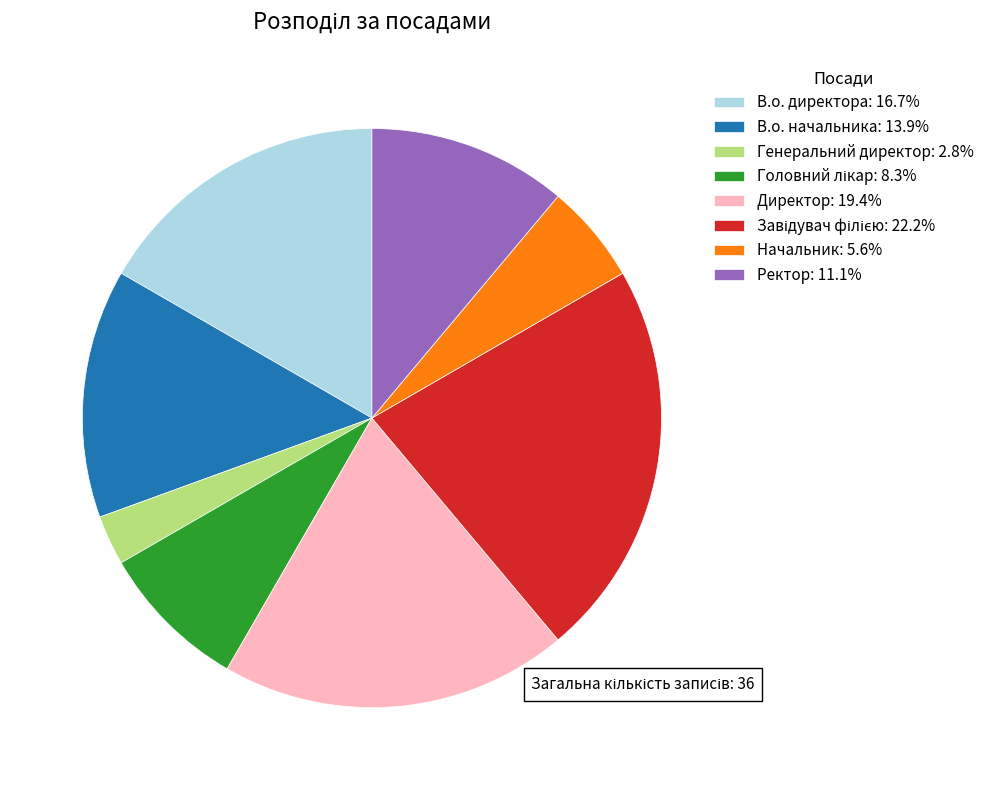

True or false: Директор accounts for 19% of the total.

True